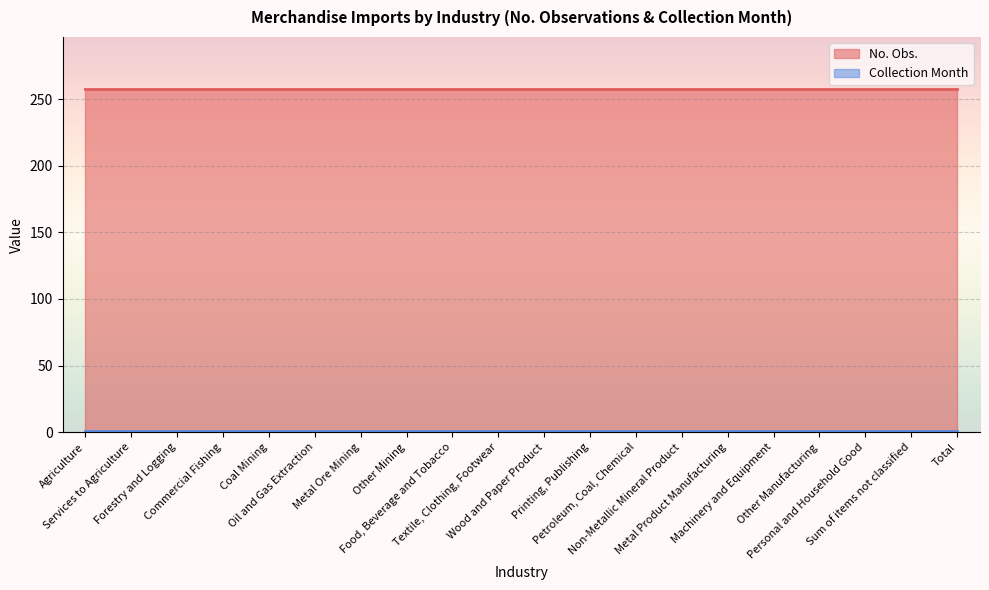

True or false: No. Obs. and Collection Month cross at least once.

False